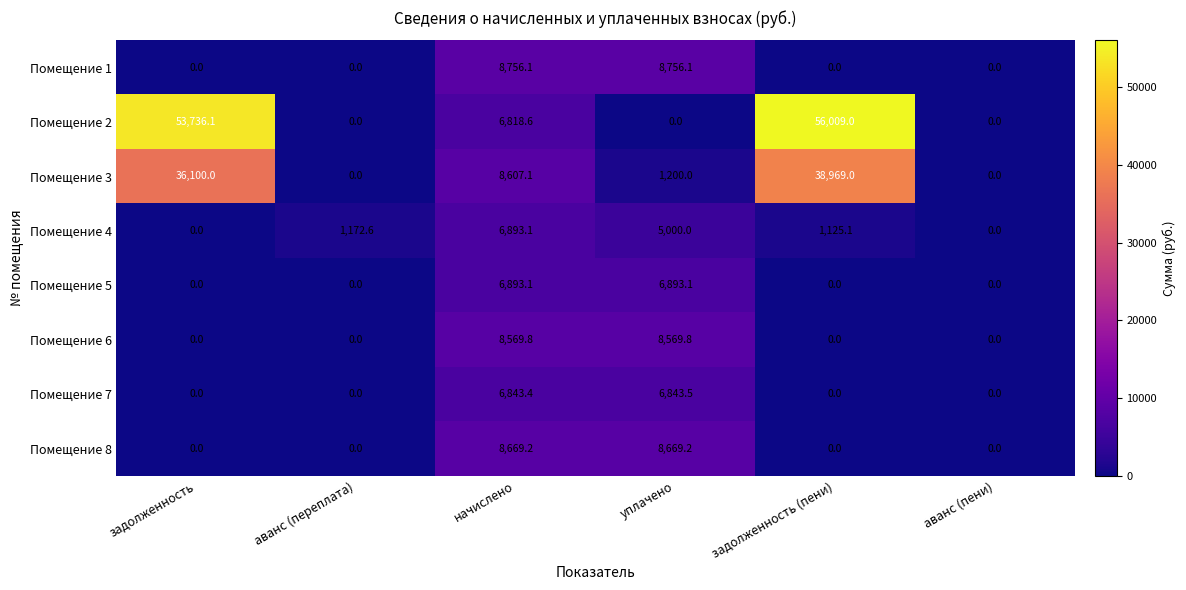

Read the Помещение 8 value at уплачено.

8669.2